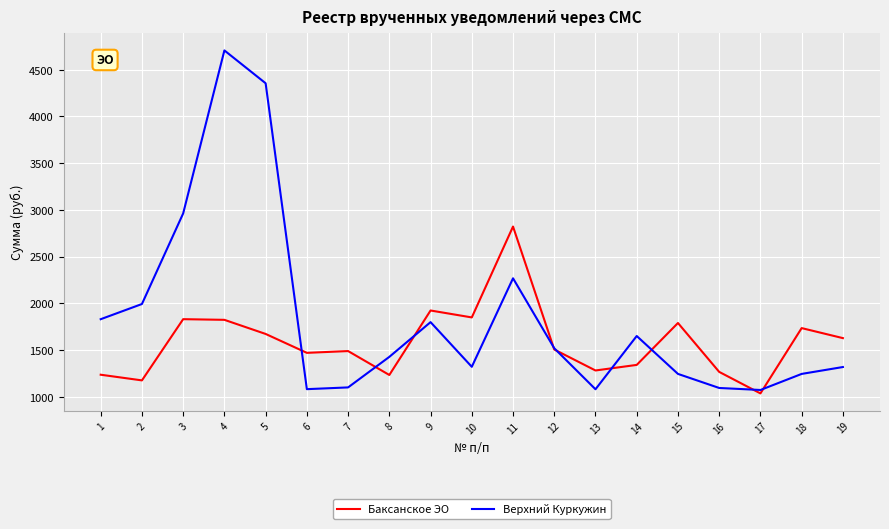

What is the difference between the highest and lowest values at 8?

193.9